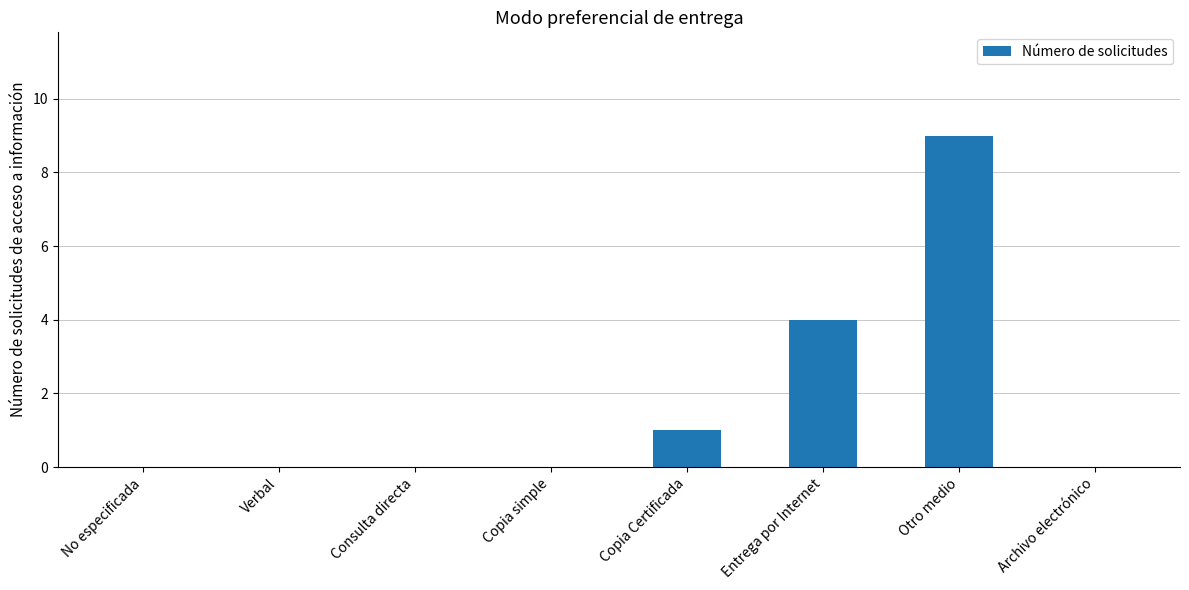

Reading left to right, list all the values displayed in this chart.

No especificada=0	Verbal=0	Consulta directa=0	Copia simple=0	Copia Certificada=1	Entrega por Internet=4	Otro medio=9	Archivo electrónico=0